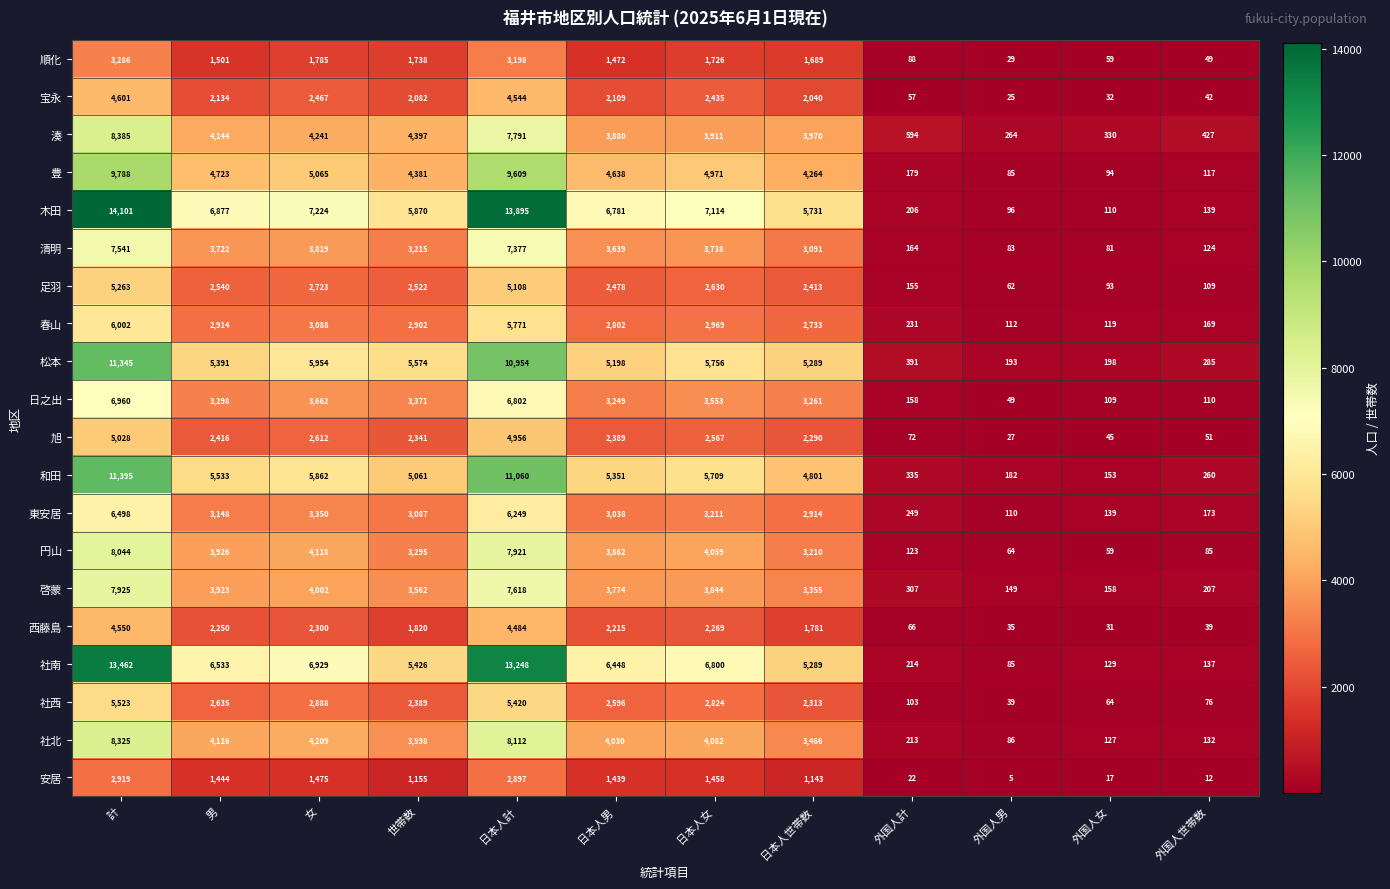

How many series are shown in this chart?

20